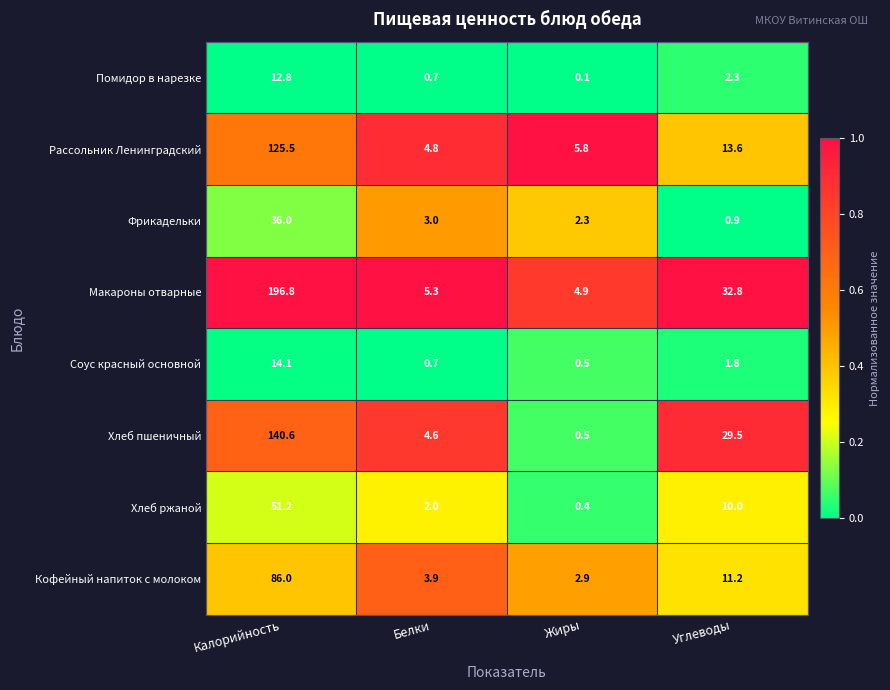

At how many categories does at least one series exceed 0?

4